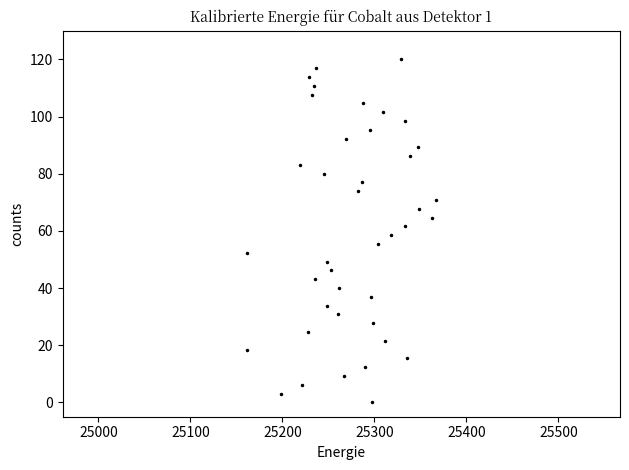

What is the range of Y values (max minus min)?

120.0